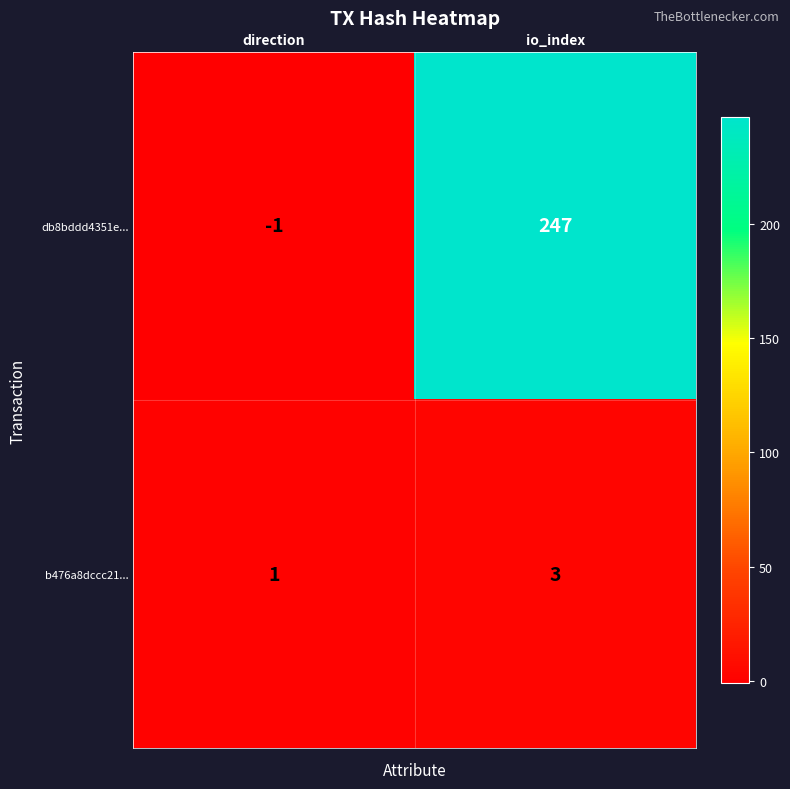

Reading right to left, list all the values displayed in this chart.

db8bddd4351e...: io_index=247	direction=-1
b476a8dccc21...: io_index=3	direction=1